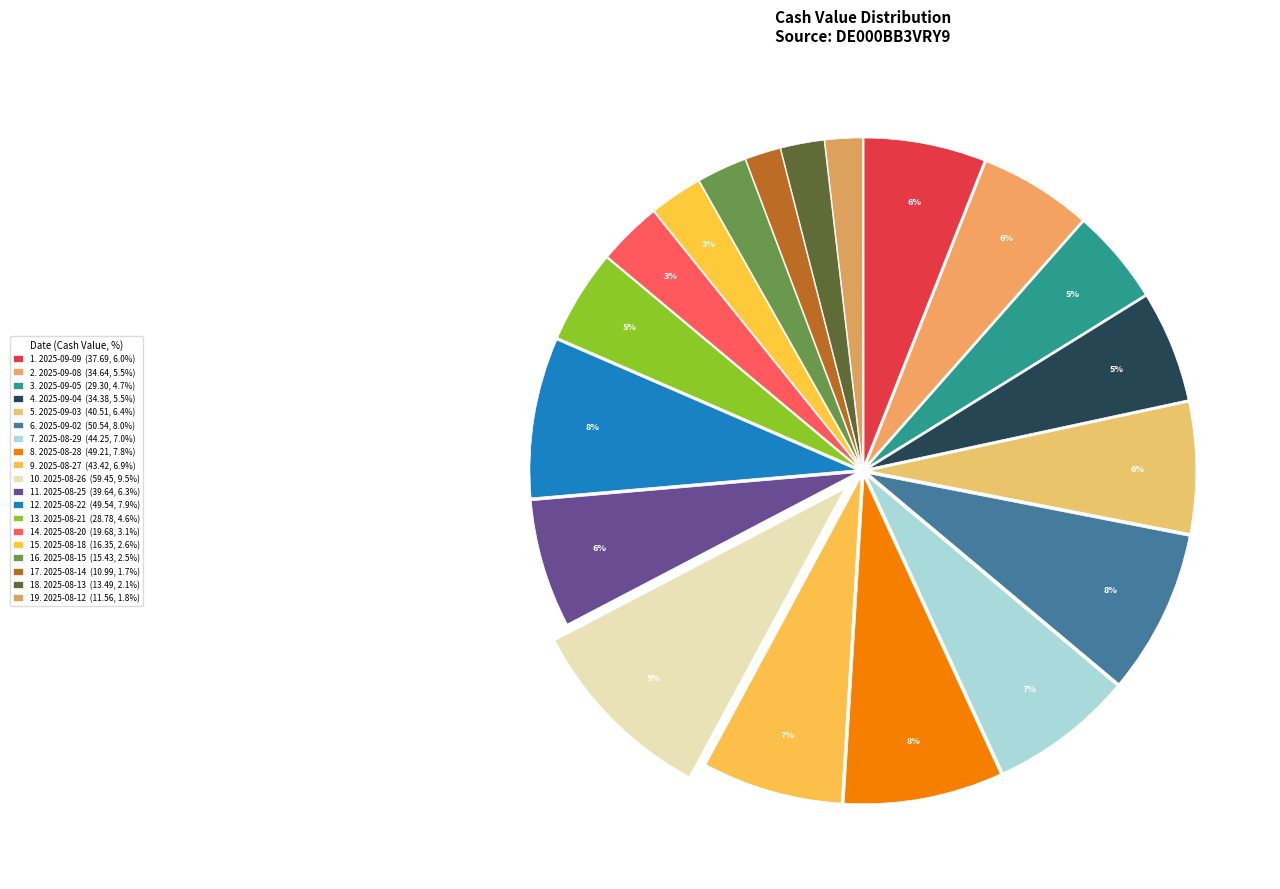

Which slice is the smallest?

2025-08-14